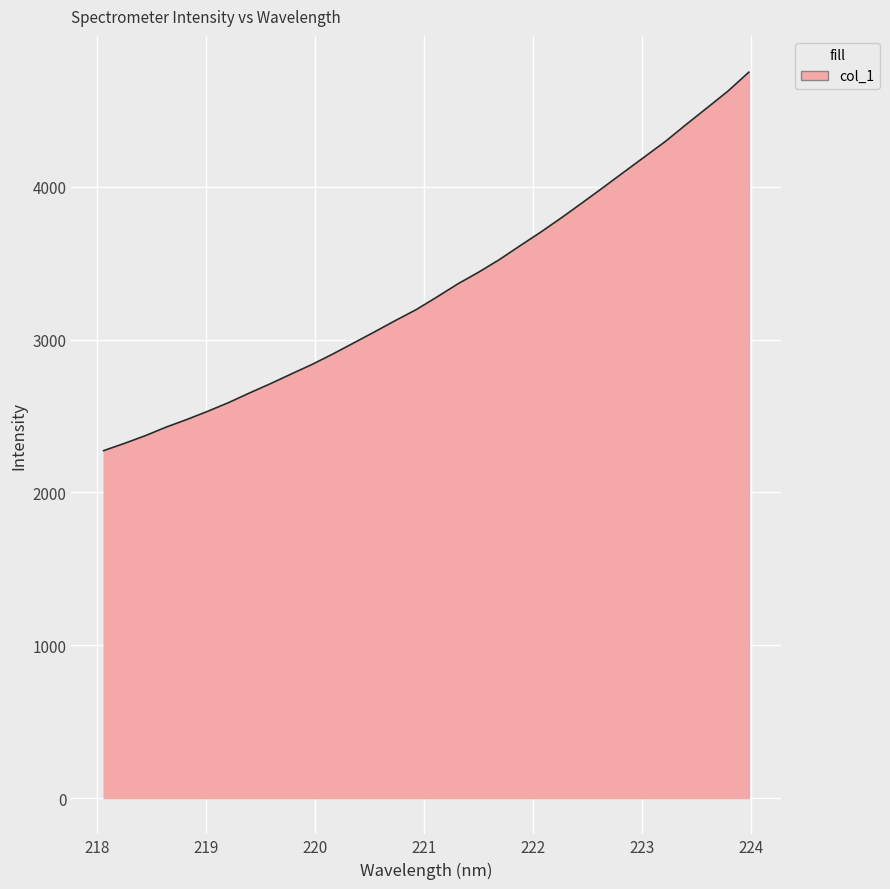

What is the difference between the maximum and minimum values?

2476.3